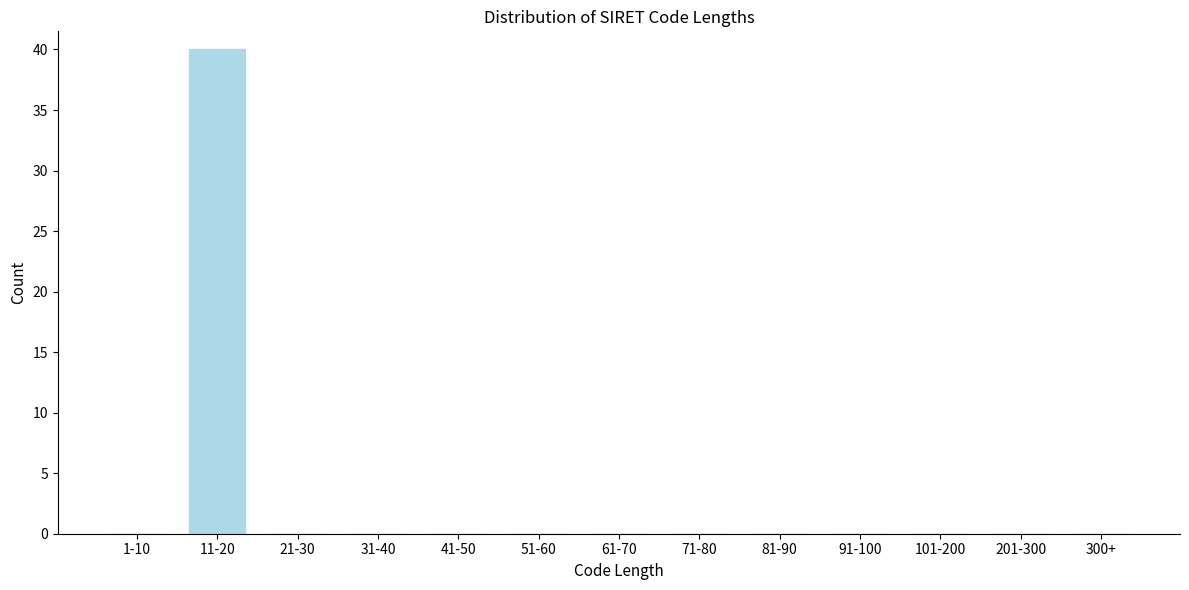

Reading right to left, transcribe all the data shown in this chart.

300+=0	201-300=0	101-200=0	91-100=0	81-90=0	71-80=0	61-70=0	51-60=0	41-50=0	31-40=0	21-30=0	11-20=40	1-10=0